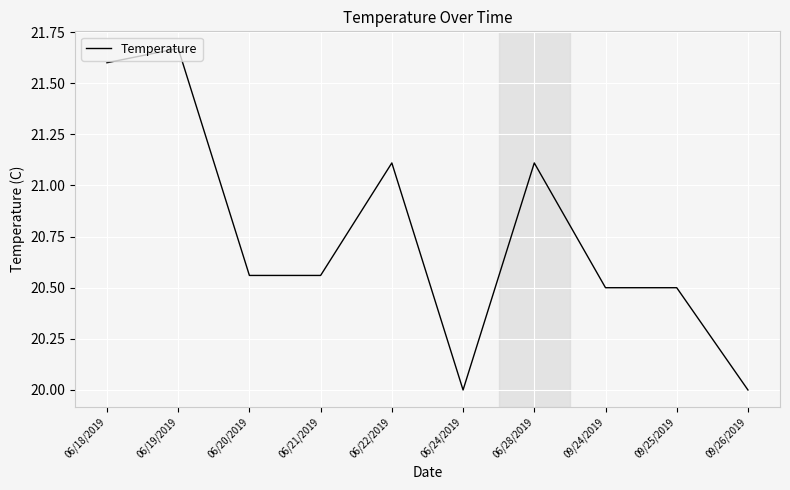

What is the change in value from 06/18/2019 to 06/28/2019?

-0.5